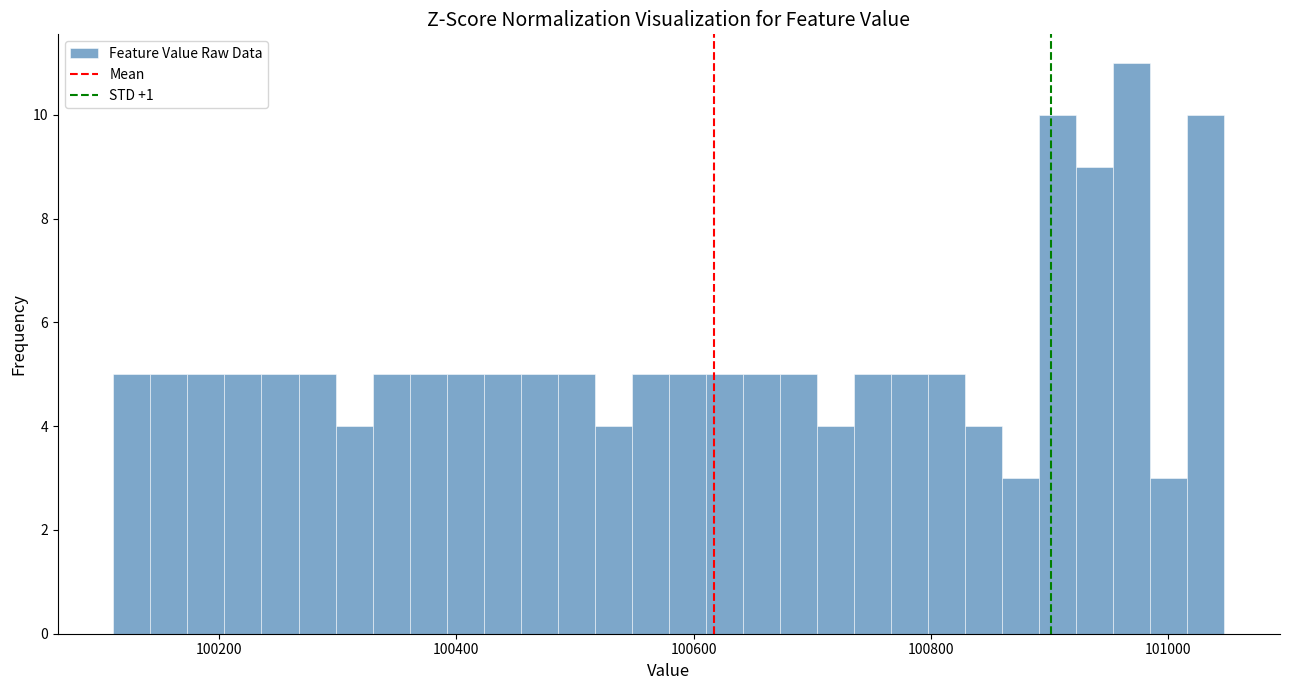

Read against the x-axis, roughly where is the centre of the tallest bar?

100960